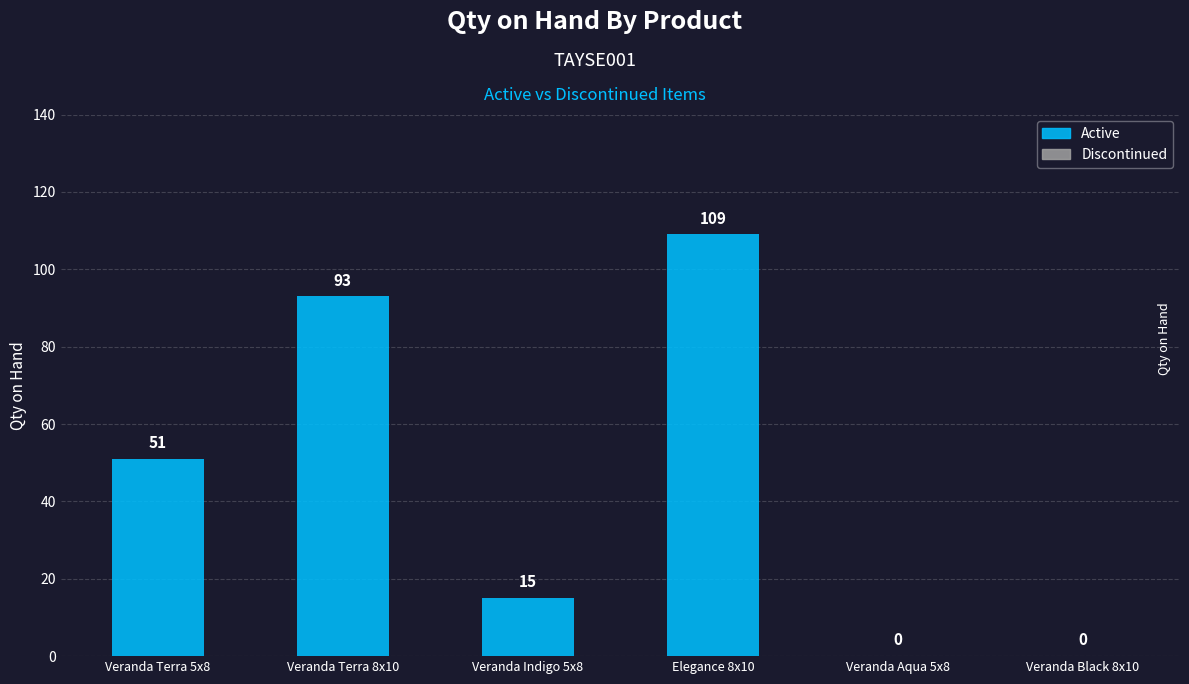

The chart shows a value of 0 at Veranda Aqua 5x8. True or false?

True